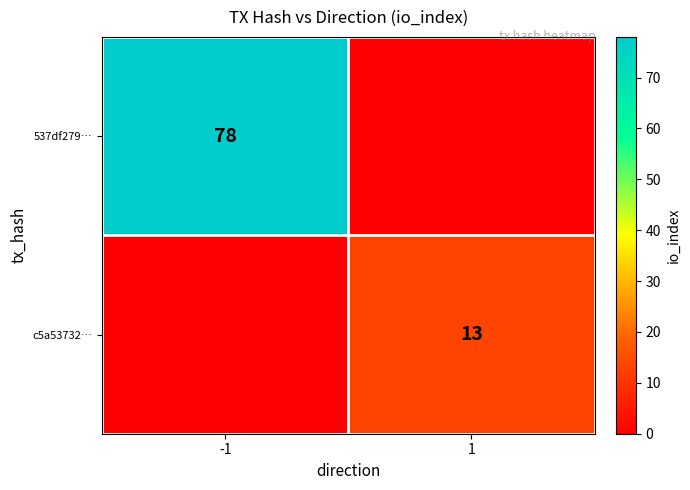

Which has a higher value, 1 or -1?

-1